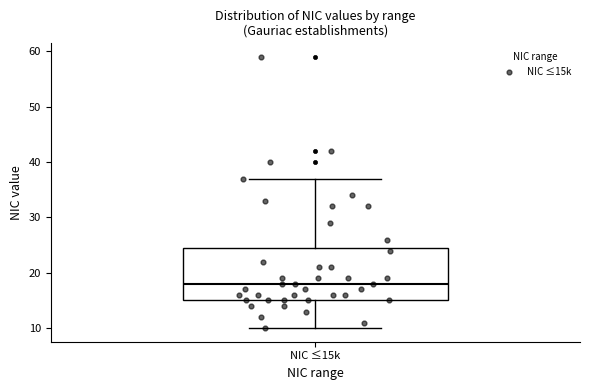

Where does the upper whisker of the box for NIC ≤15k end on the y-axis? The values are not printed on the chart, so give them approximately, as read against the axis.

37